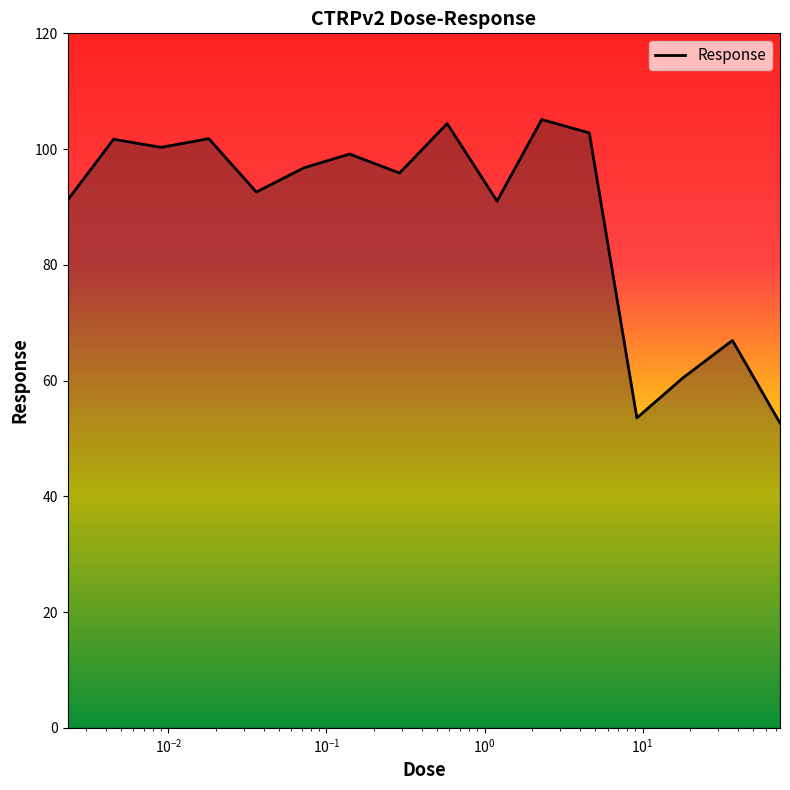

What is the difference between the maximum and minimum values?

52.4